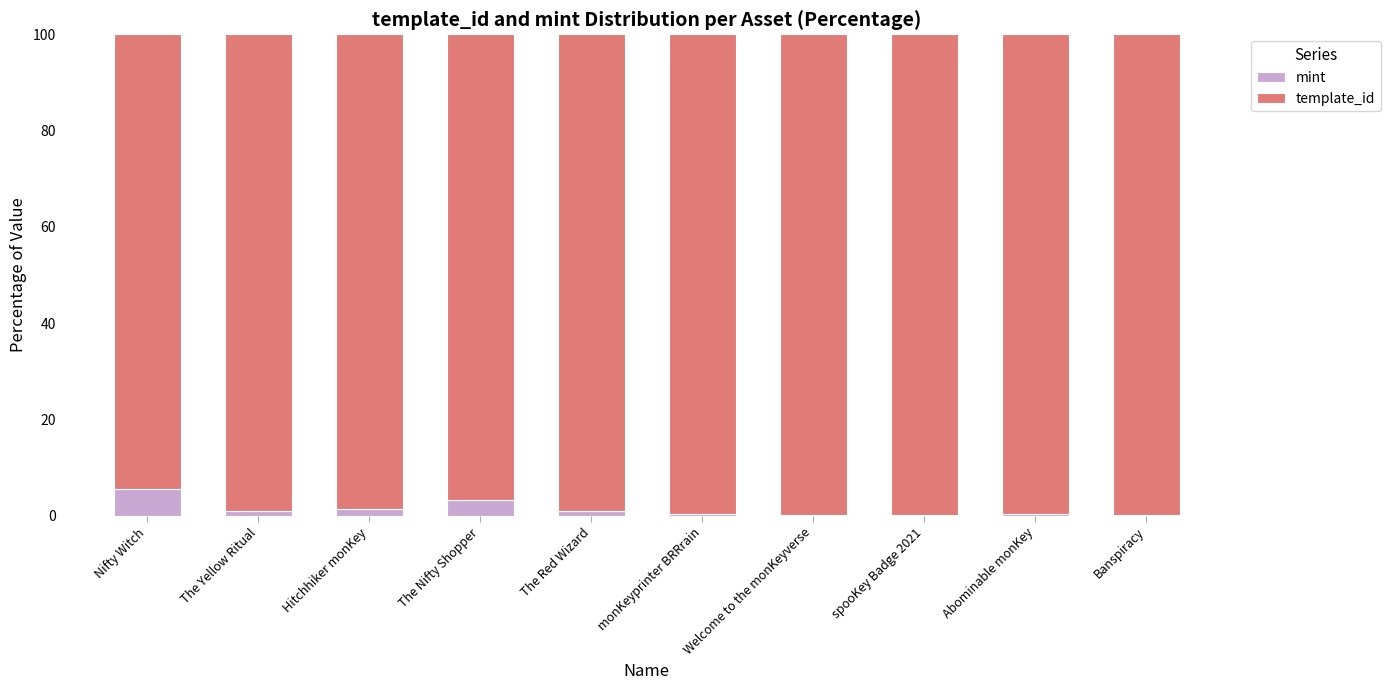

Read the mint value at Welcome to the monKeyverse.

0.2